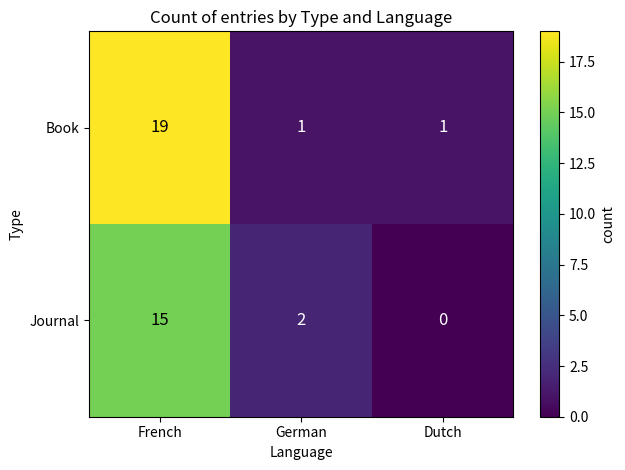

The Book series shows 2 at German. True or false?

False